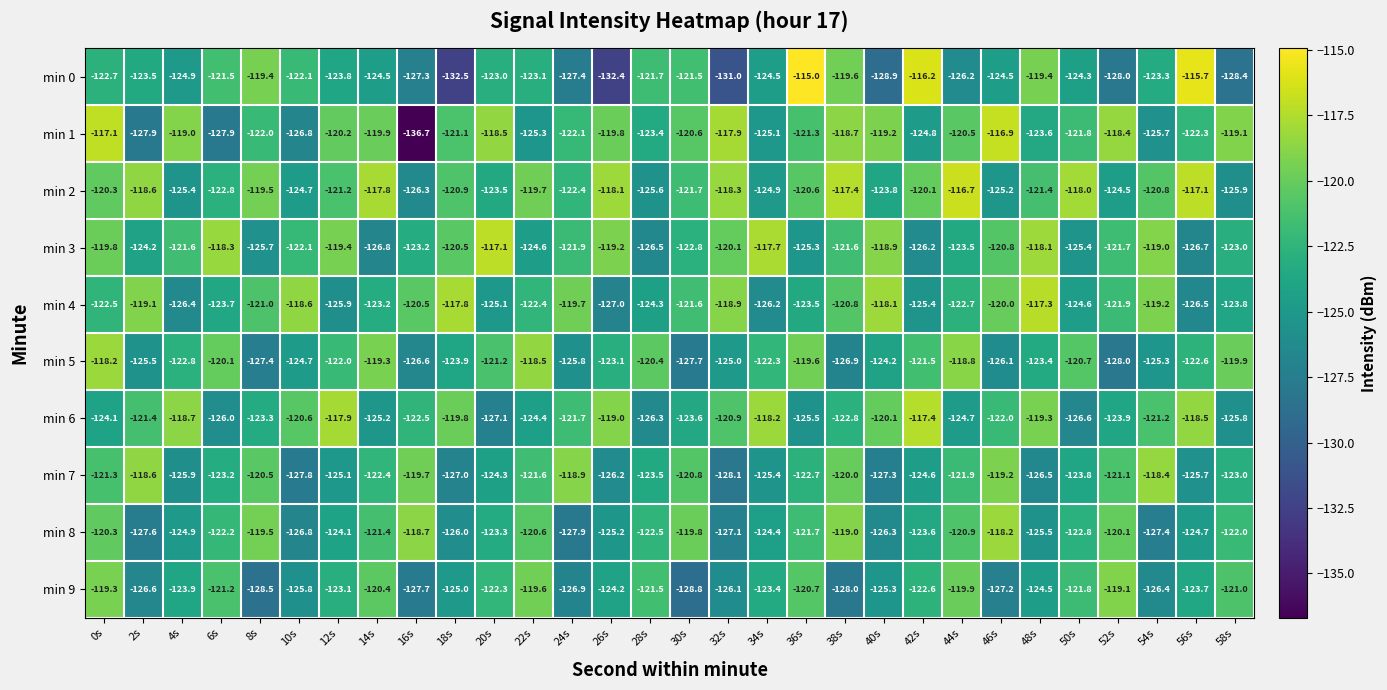

At which category is the sum across all series the highest?

0s